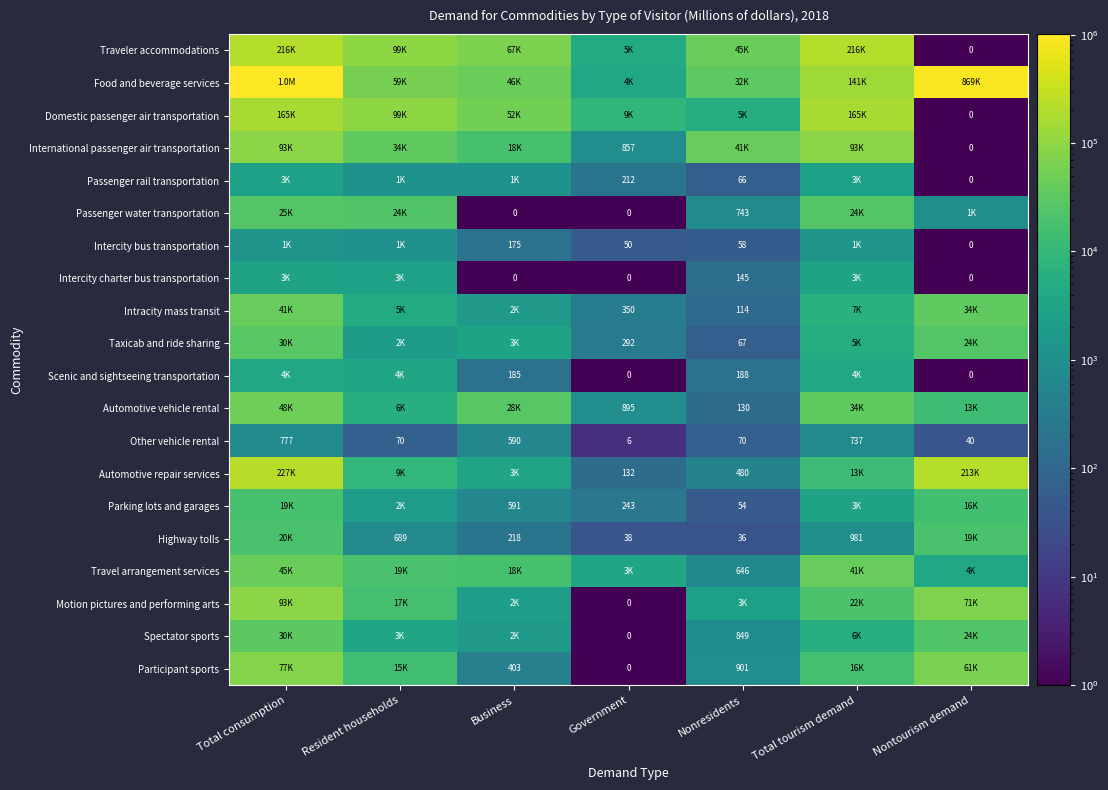

True or false: Parking lots and garages has a value of 54.0 at Nonresidents.

True